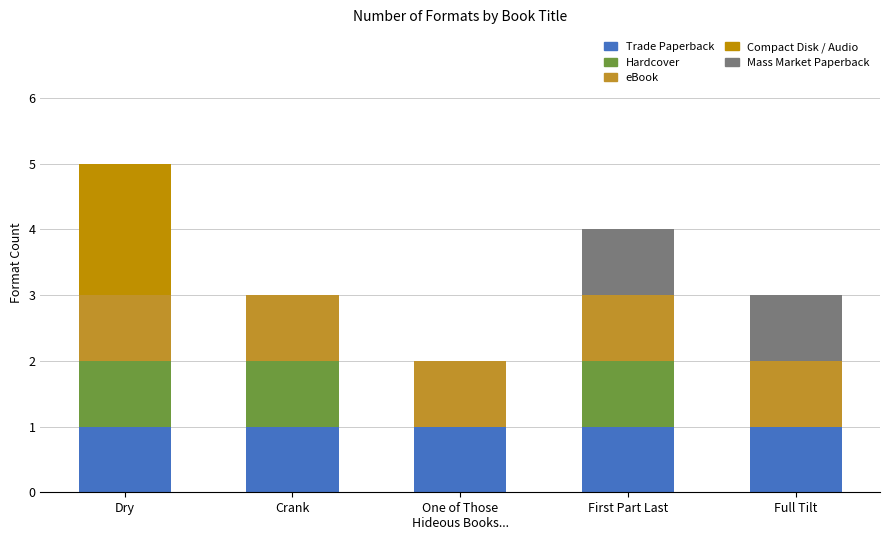

What is the total value across all series at First Part Last?

4